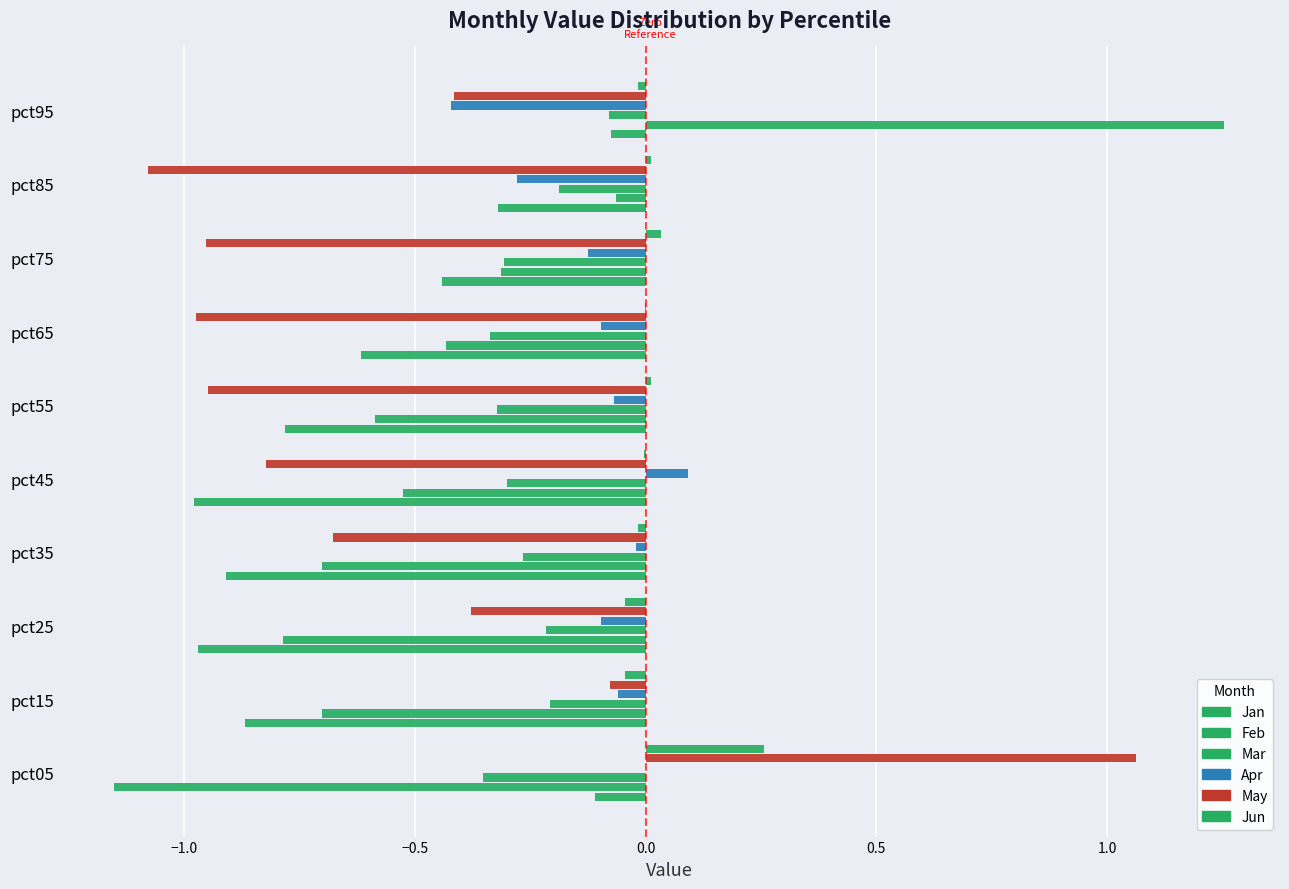

Count the number of categories in the chart.

10